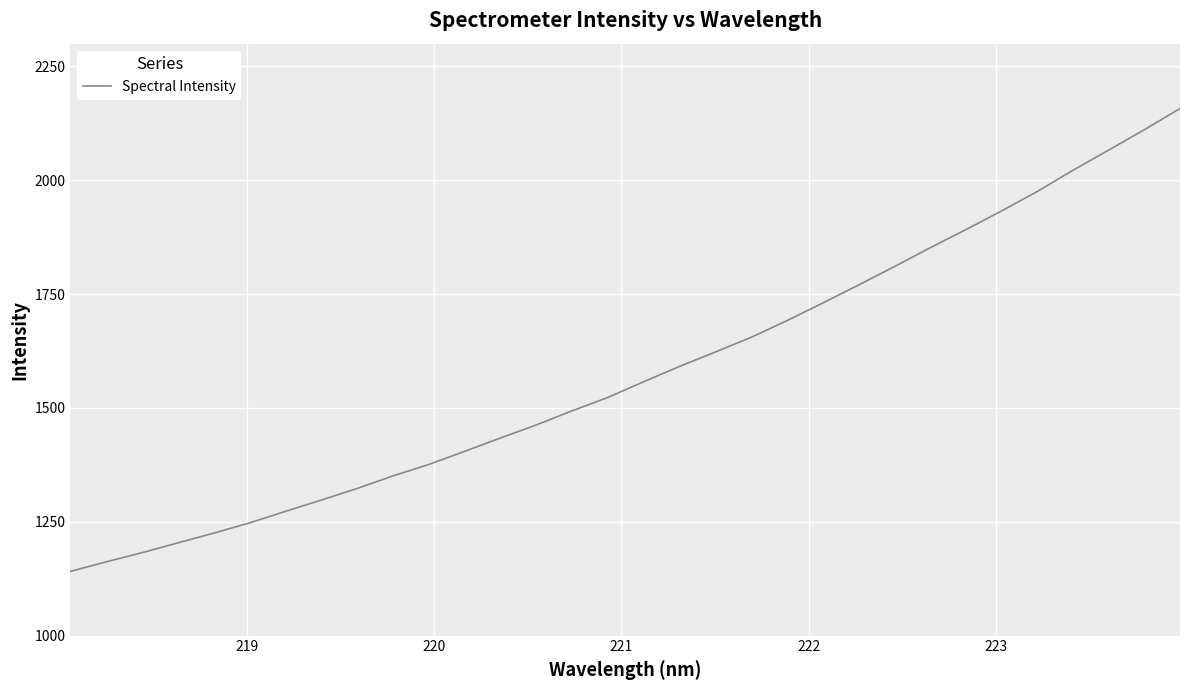

What is the maximum value shown in the chart?

2157.6